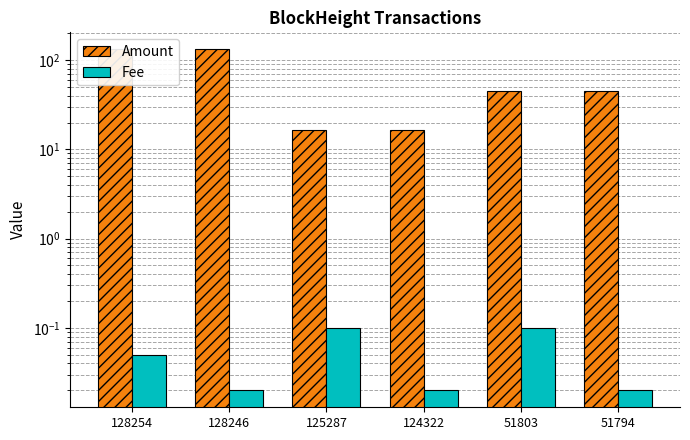

Rank the series at 128254 from lowest to highest value.

Fee, Amount